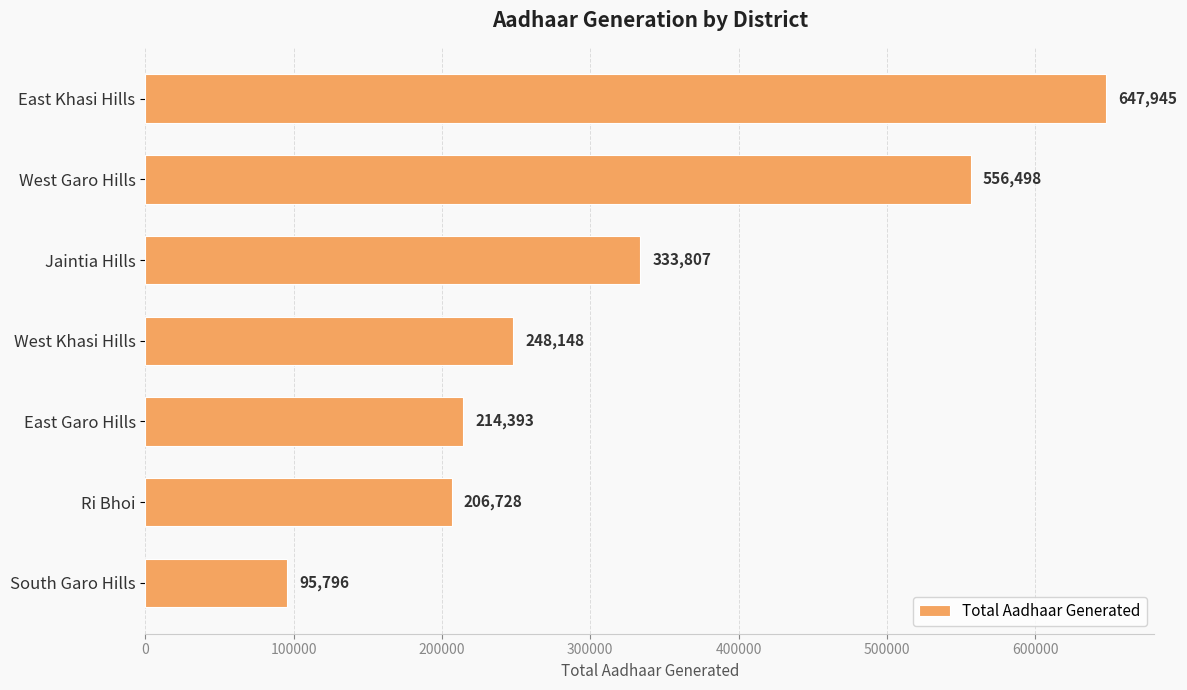

Reading top to bottom, transcribe all the data shown in this chart.

647945	556498	333807	248148	214393	206728	95796